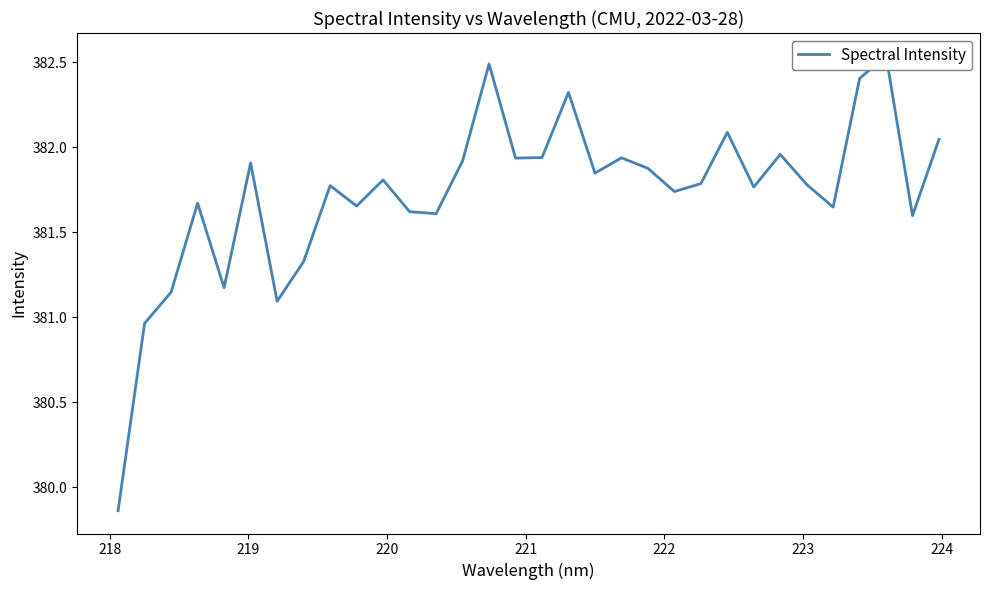

Where is the data nearest to the value 381?

218